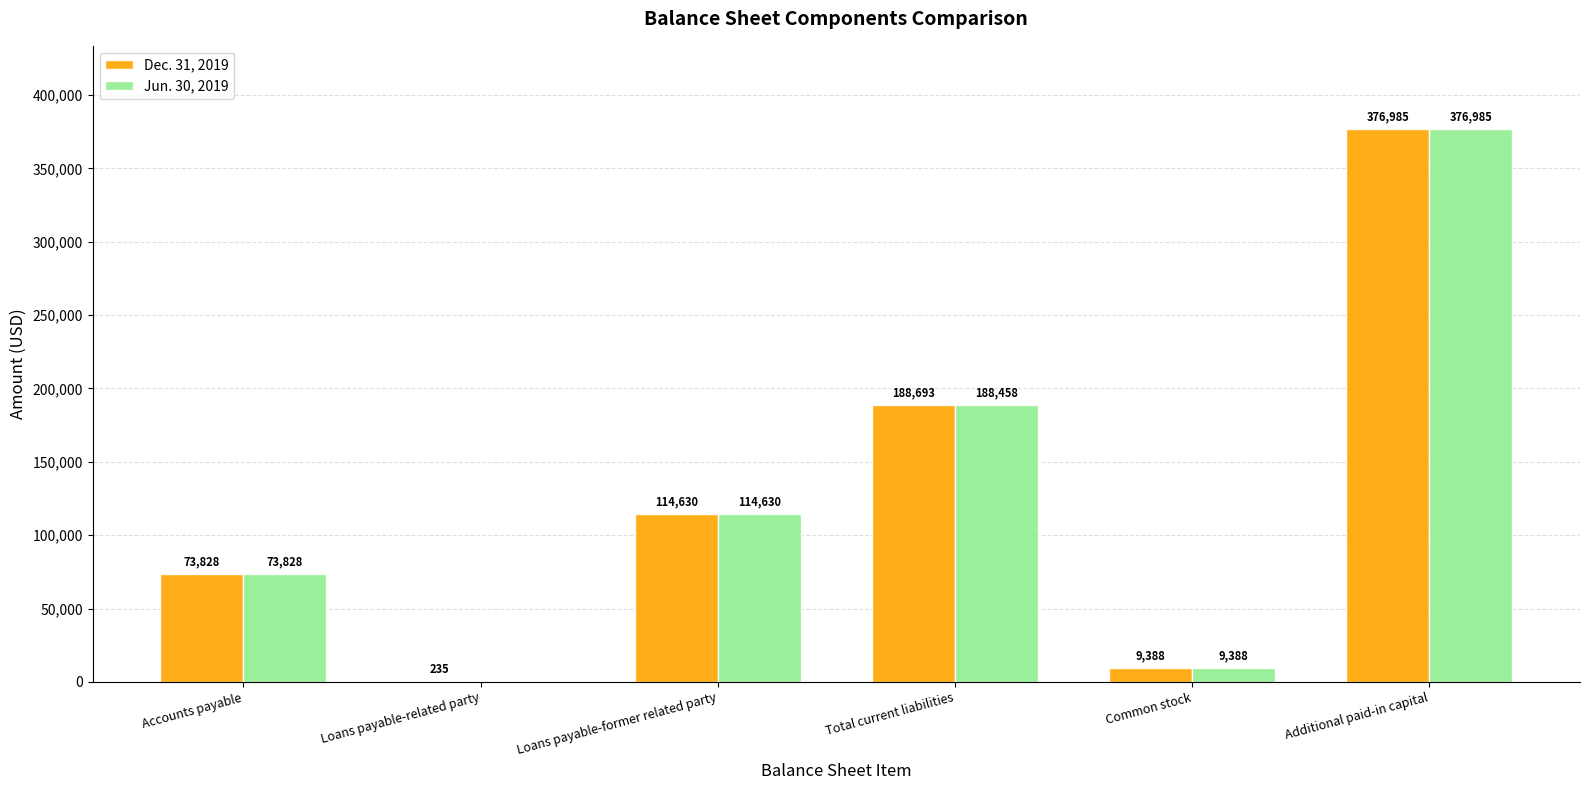

How many data points does each series have?

6